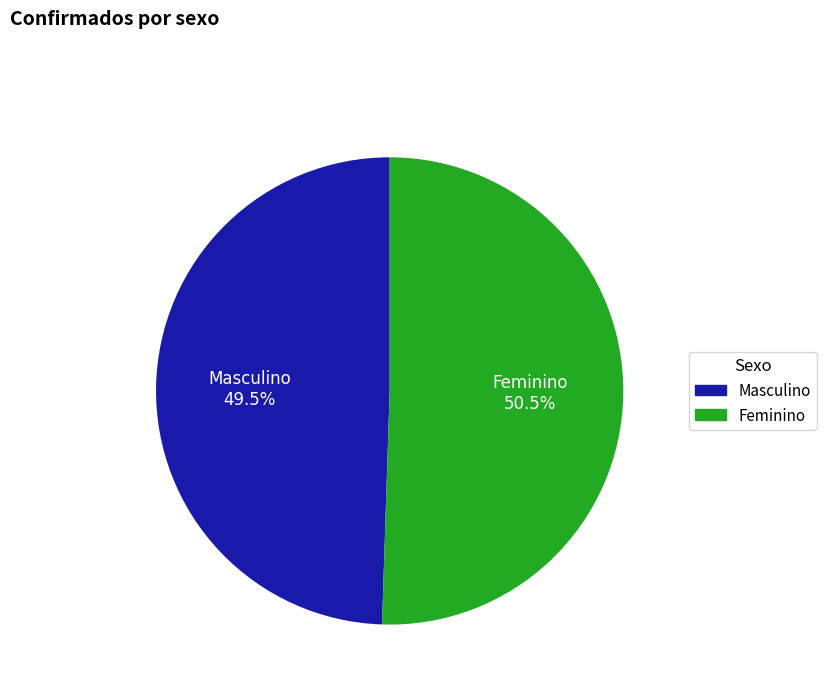

Which category has the smallest portion of the pie?

Masculino